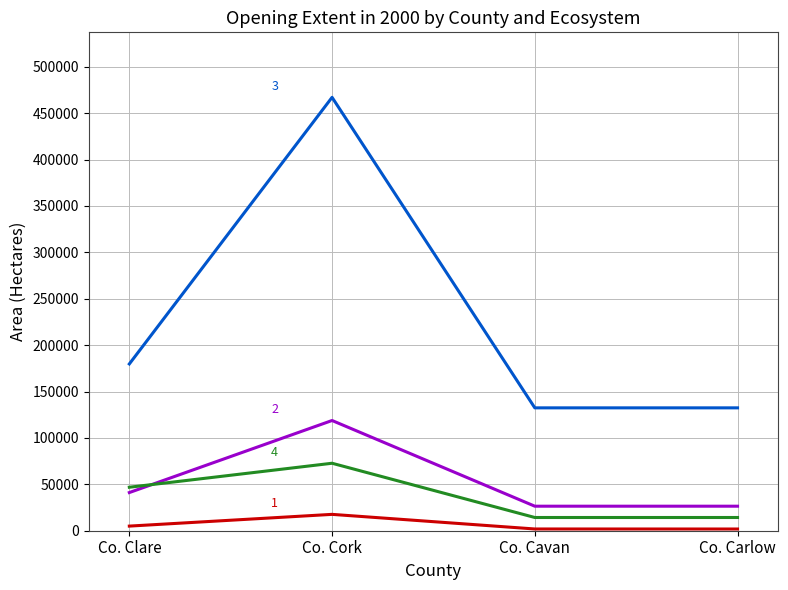

What is the greatest value displayed?

467055